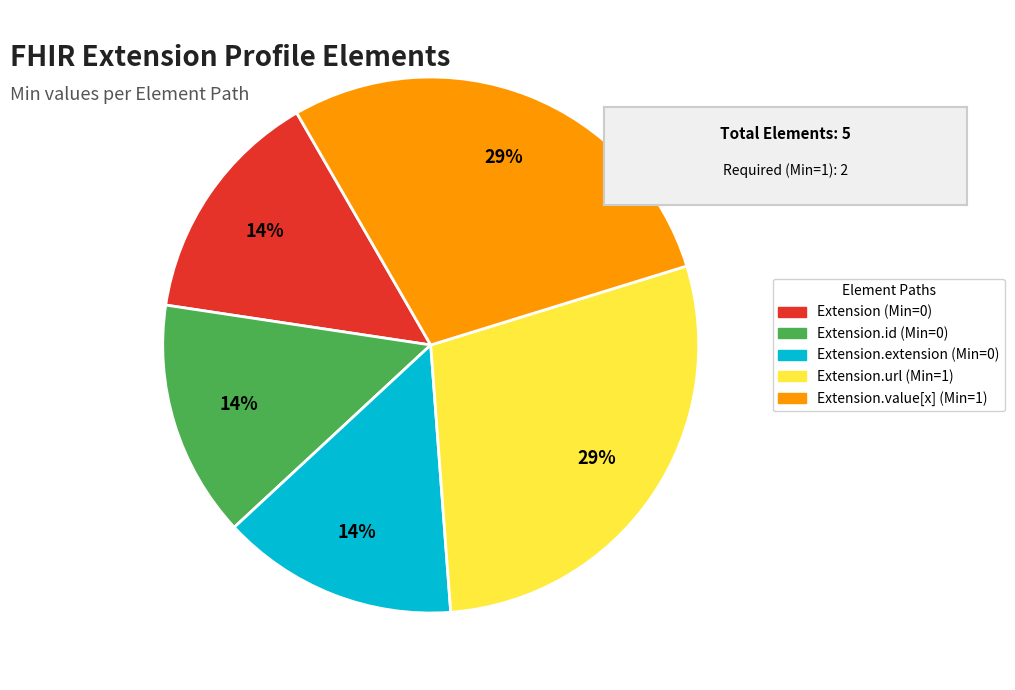

Is there any slice that represents more than half of the pie?

No